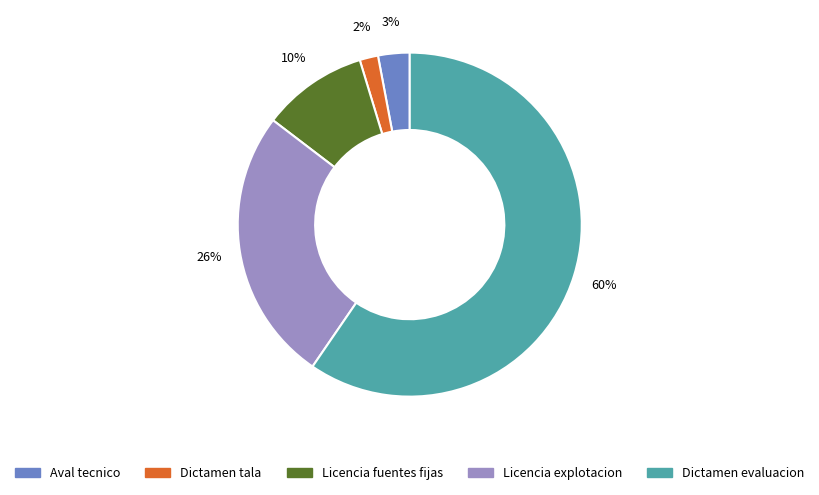

Rank the categories by value from highest to lowest.

Dictamen evaluacion, Licencia explotacion, Licencia fuentes fijas, Aval tecnico, Dictamen tala